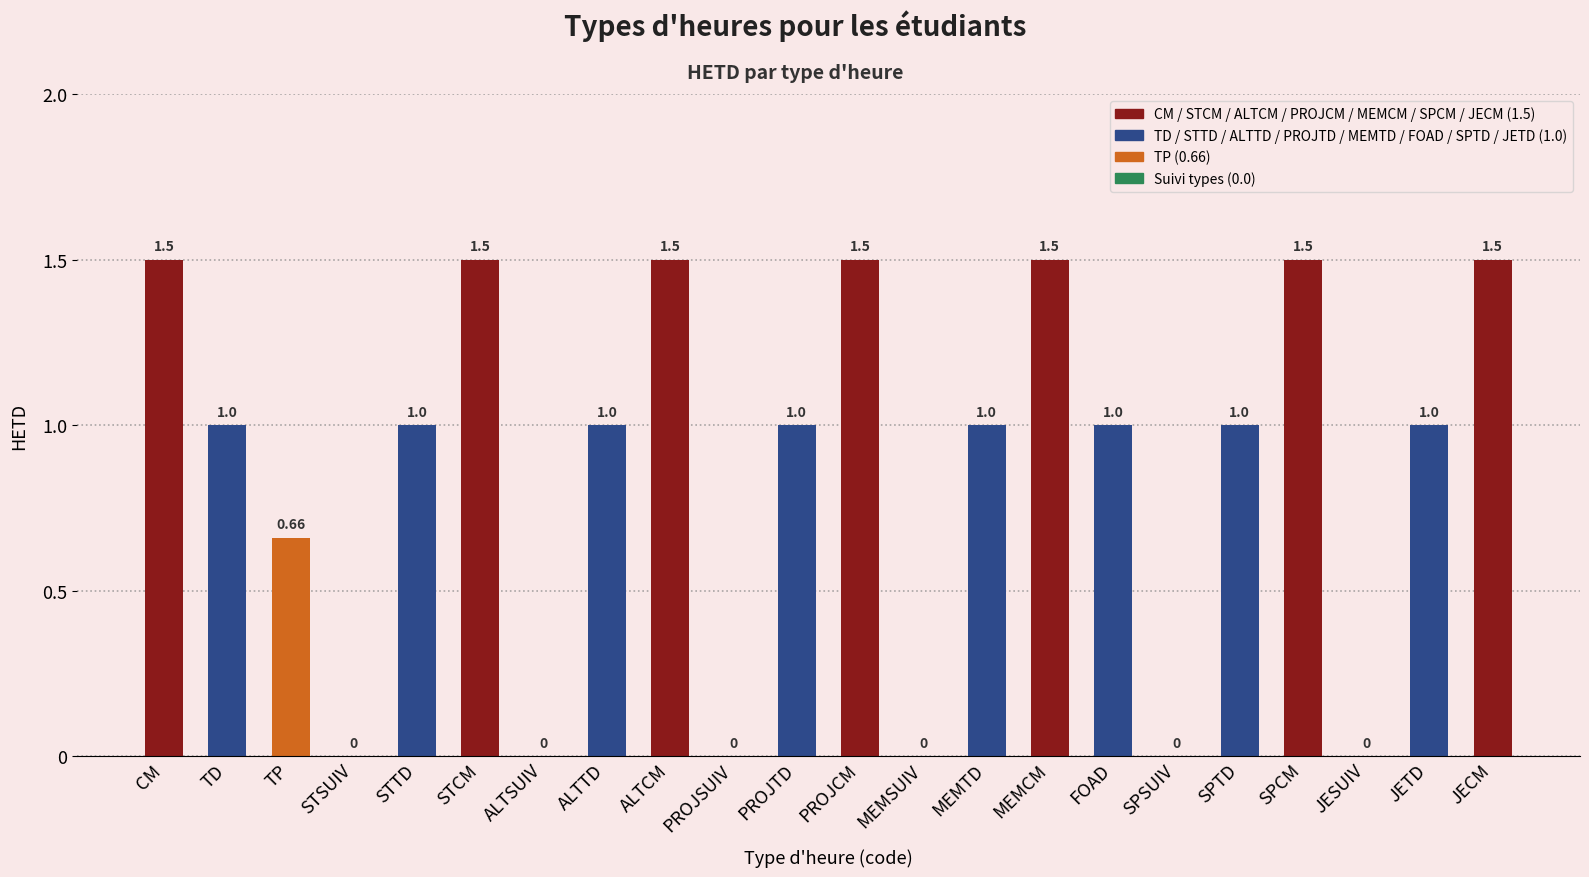

What is the sum of all values?

19.2